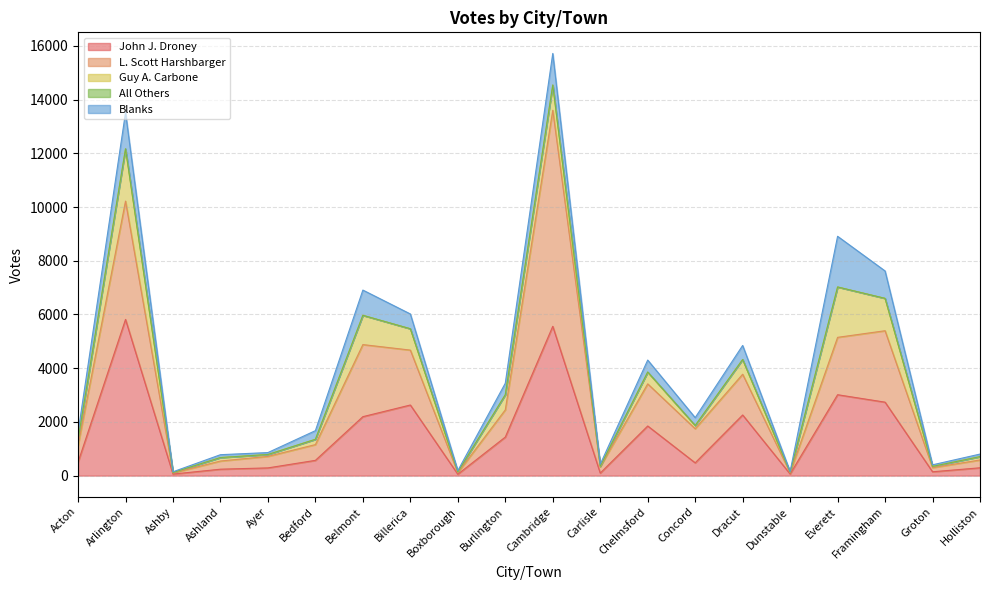

True or false: L. Scott Harshbarger and Guy A. Carbone cross at least once.

False